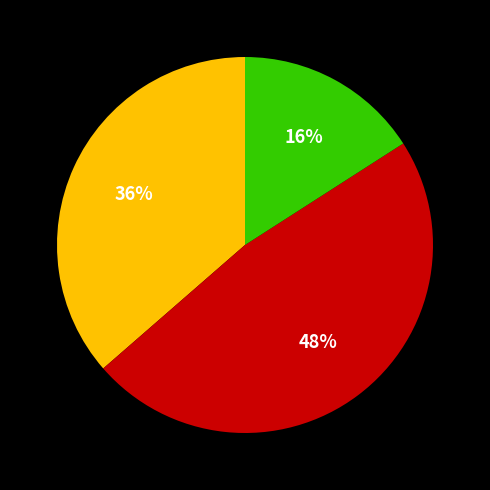

Does any single category account for the majority?

No